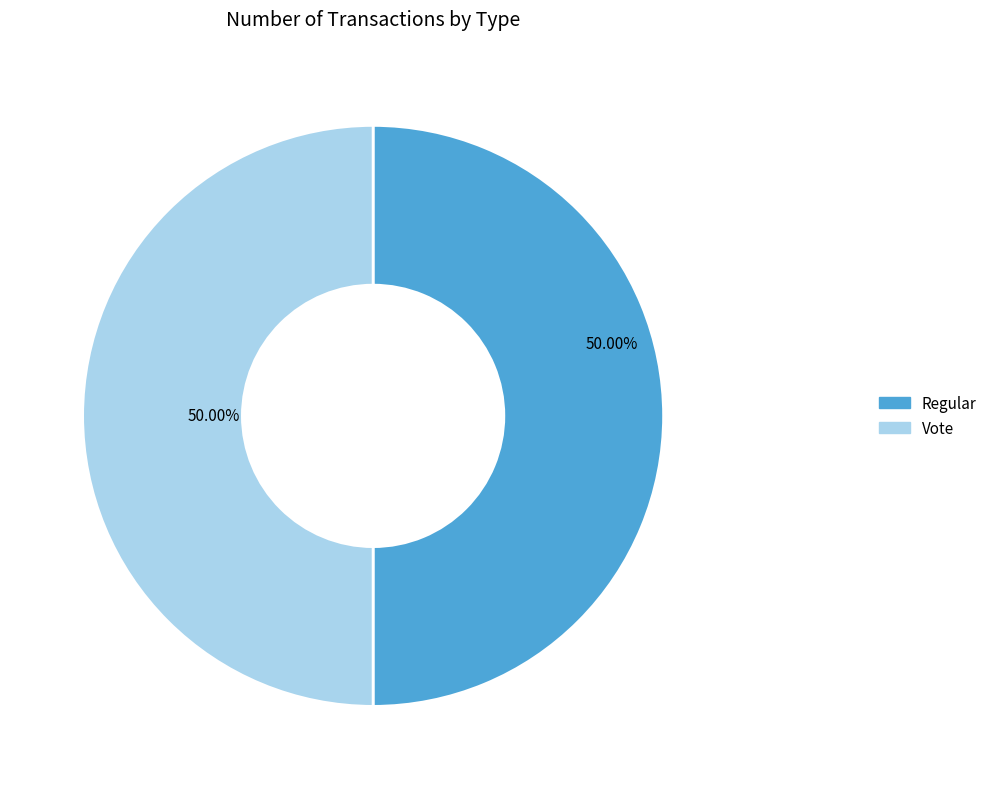

Approximately how many times larger is the value at Vote compared to Regular?

1.0